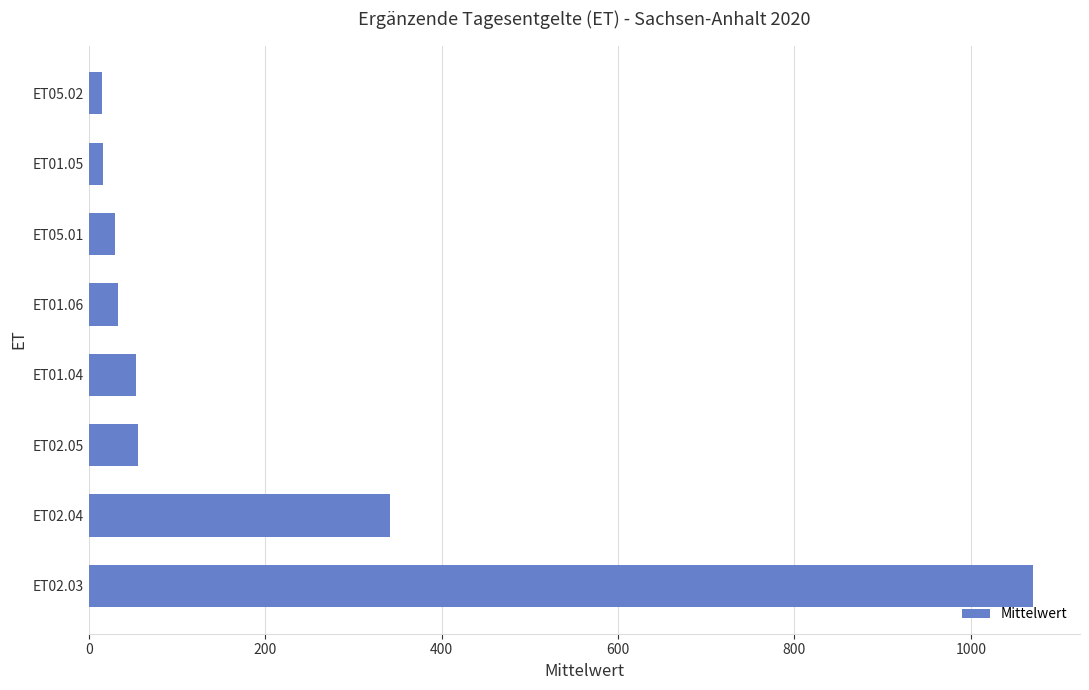

The value at ET01.06 is 33.5. True or false?

True